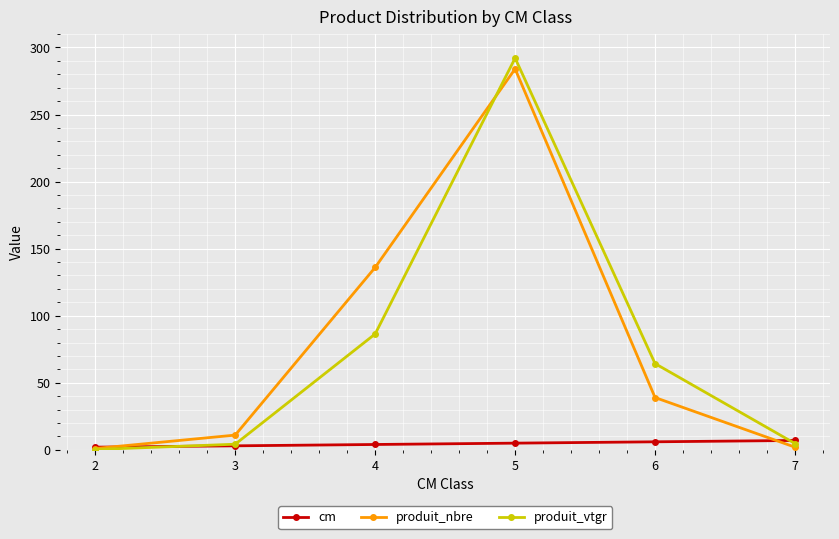

How many lines are shown in the chart?

3